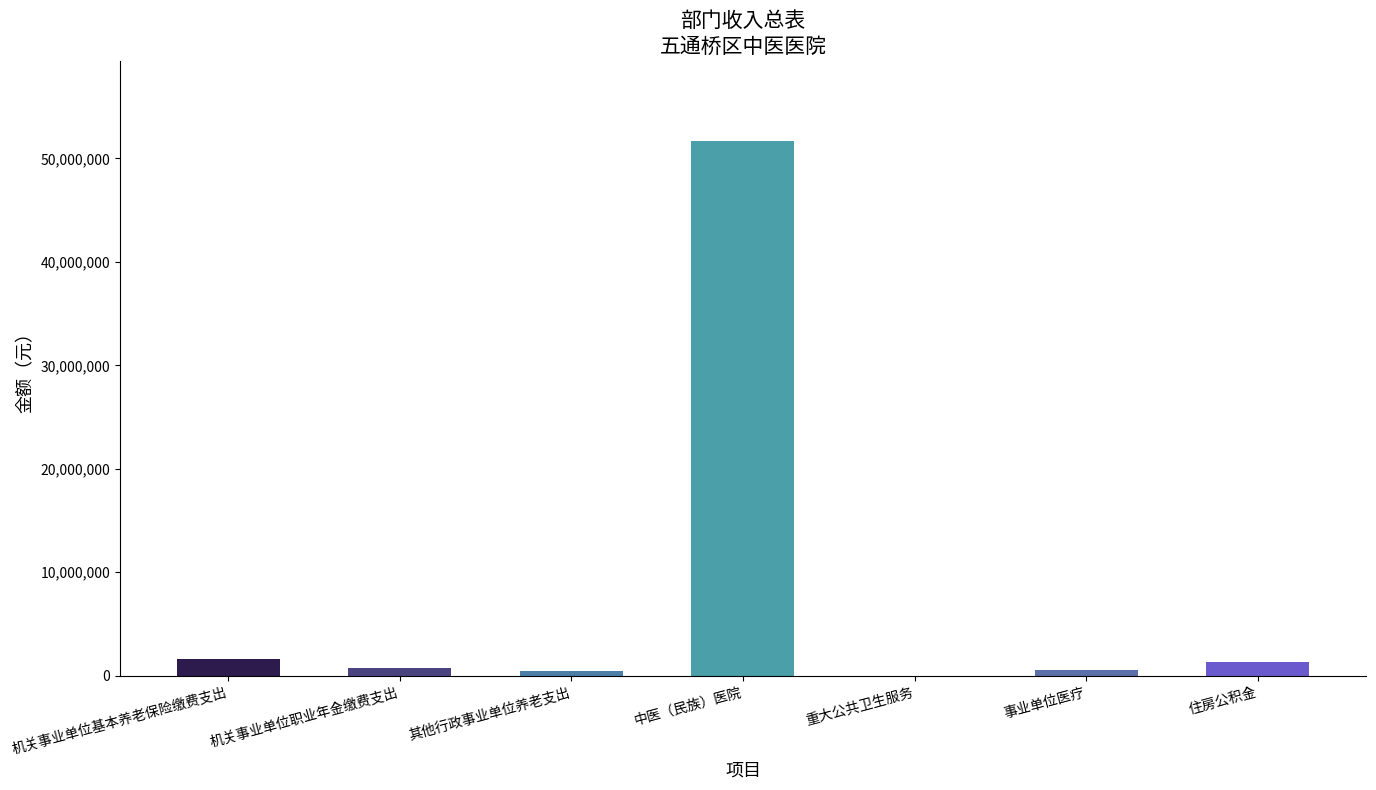

What is the sum of the values at 机关事业单位职业年金缴费支出 and 其他行政事业单位养老支出?

1288487